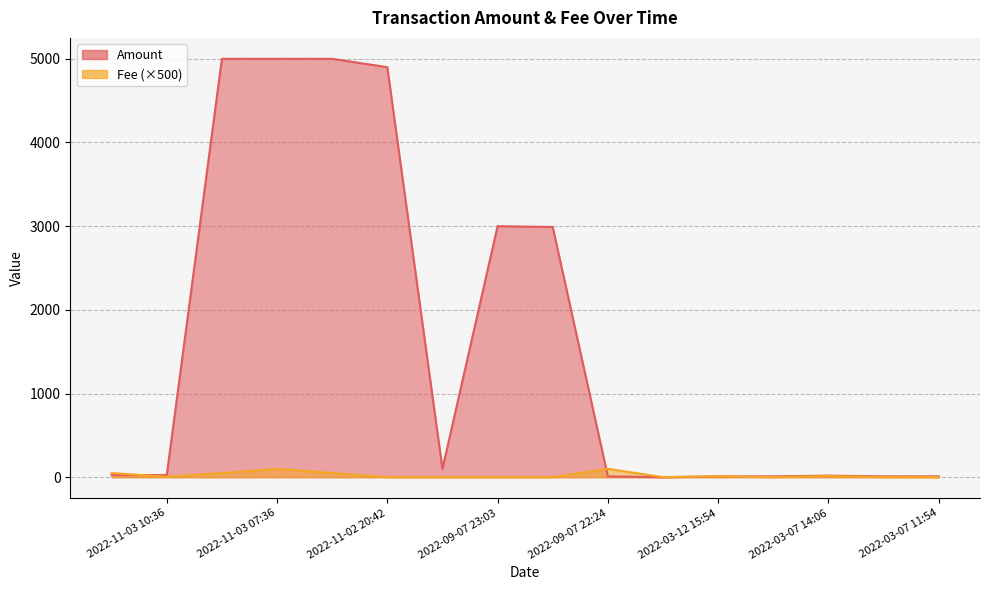

True or false: Amount and Fee intersect in this chart.

True